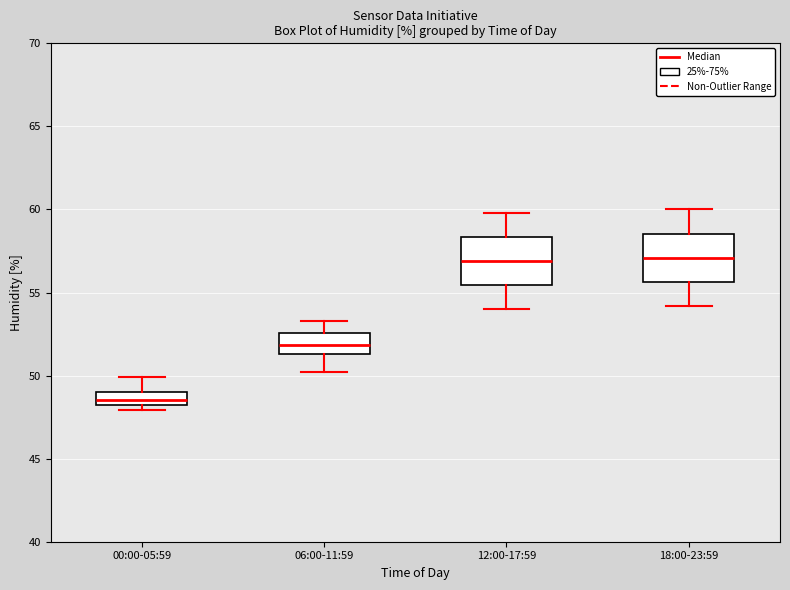

Reading left to right, read every box against the y-axis: the position of its median line, the range the box covers, and the ends of its whiskers. The values are not printed on the chart, so give them approximately, as read against the axis.

00:00-05:59: median 48.5, box 48.0 to 49.0, whiskers 48.0 (just below the box's lower edge) to 50.0
06:00-11:59: median 52.0, box 51.5 to 52.5, whiskers 50.0 to 53.5
12:00-17:59: median 57.0, box 55.5 to 58.5, whiskers 54.0 to 60.0
18:00-23:59: median 57.0, box 55.5 to 58.5, whiskers 54.0 to 60.0